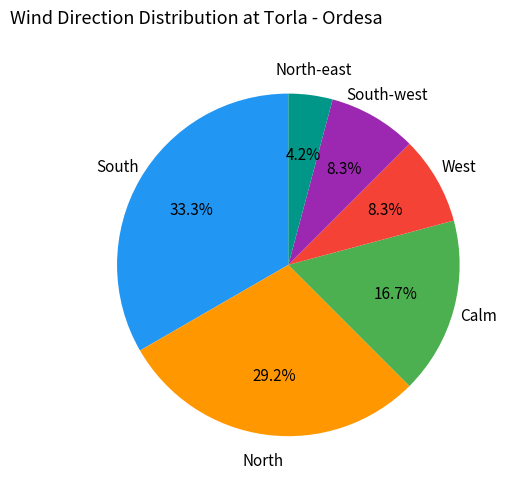

Does any single category account for the majority?

No